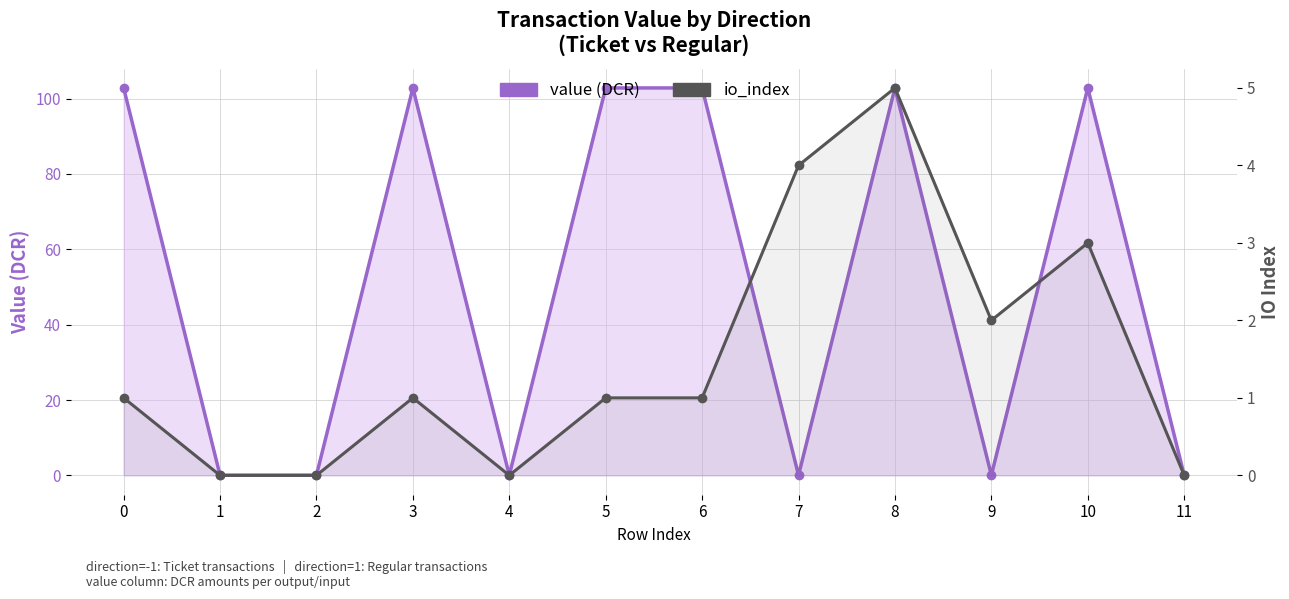

Count the io_index values in the range 0 to 3.

10